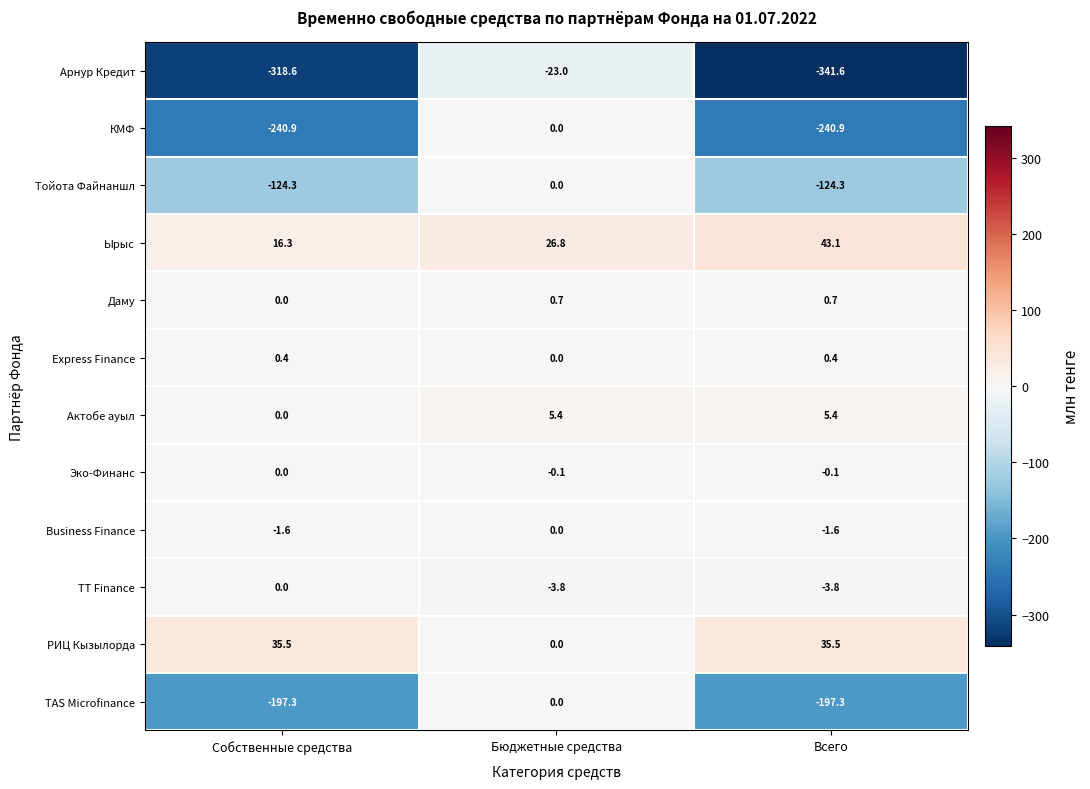

What is the total value across all series at Собственные средства?

-830.5